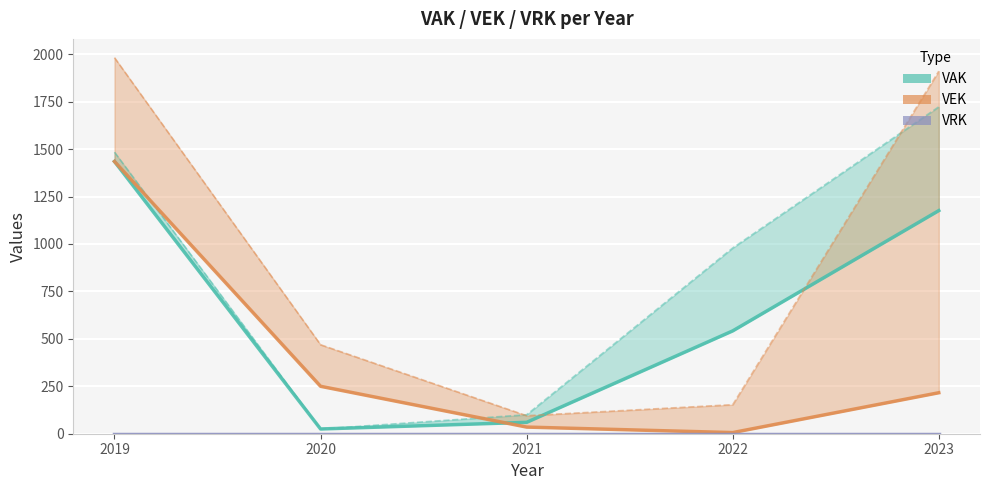

Which has a higher value, 2022 or 2019?

2019